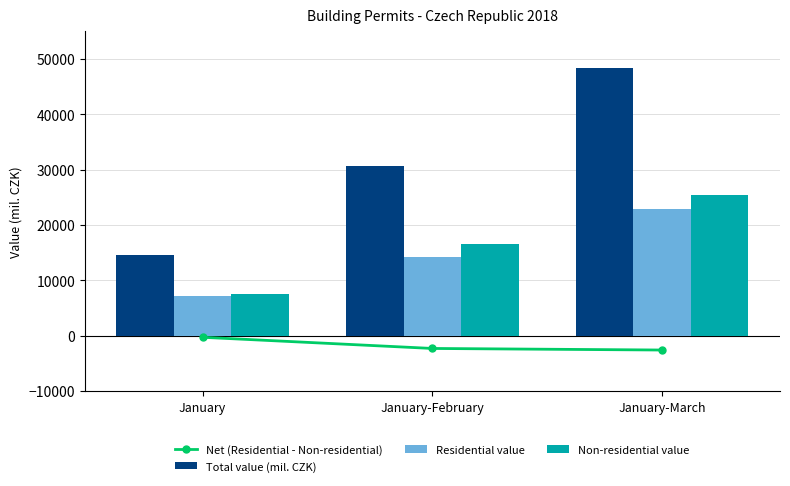

Is it true that Non-residential value equals 16461 at January-February?

True